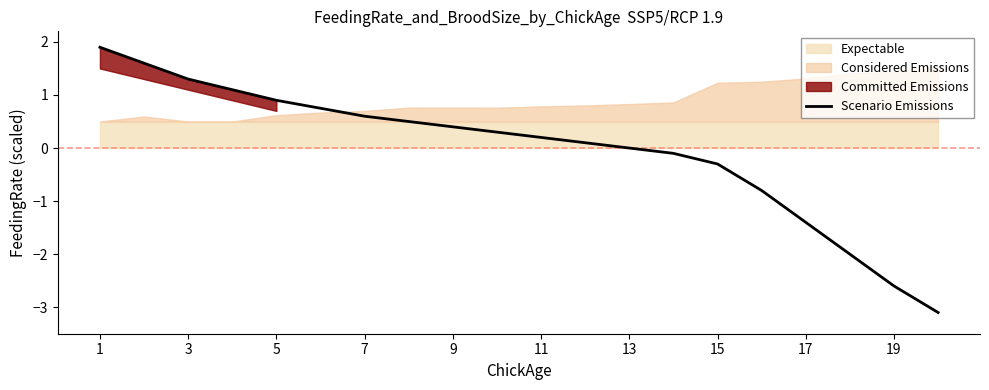

What is the greatest value displayed?

1.9